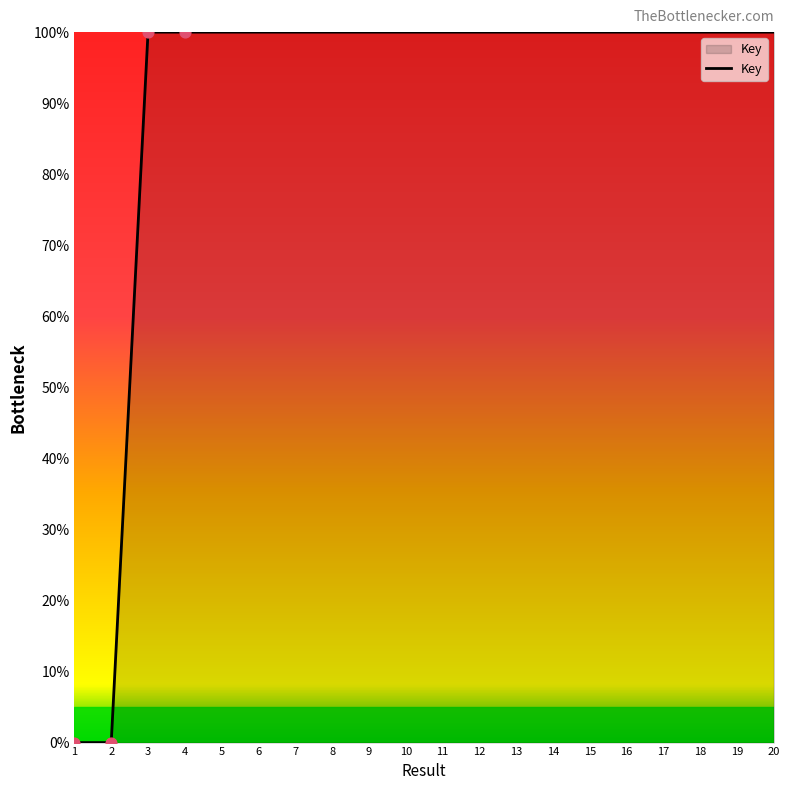

What is the change in value from 2 to 14?

+100.0